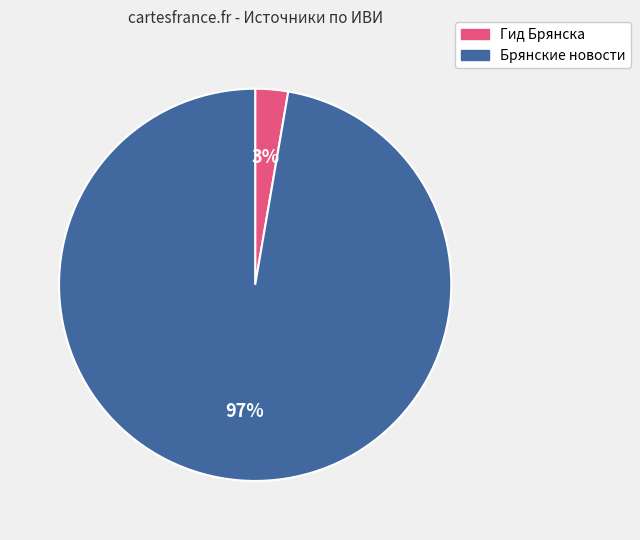

How many segments does this pie chart have?

2